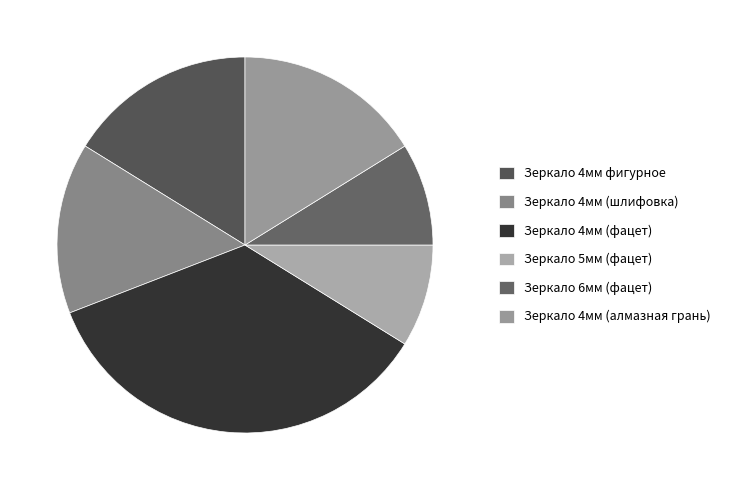

Is there a majority slice in this chart?

No